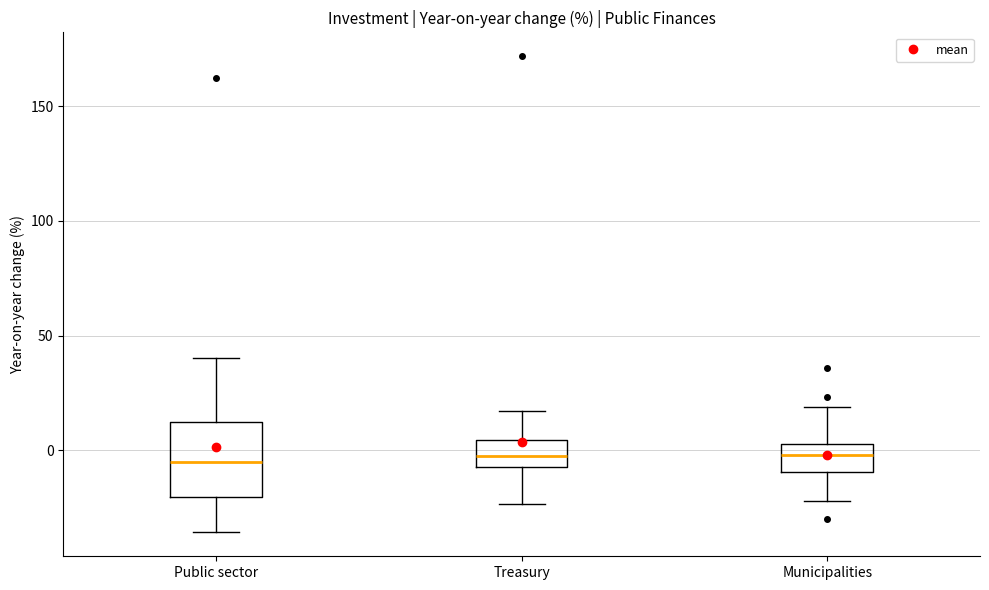

Which box is the tallest, from its lower edge to its upper edge?

Public sector